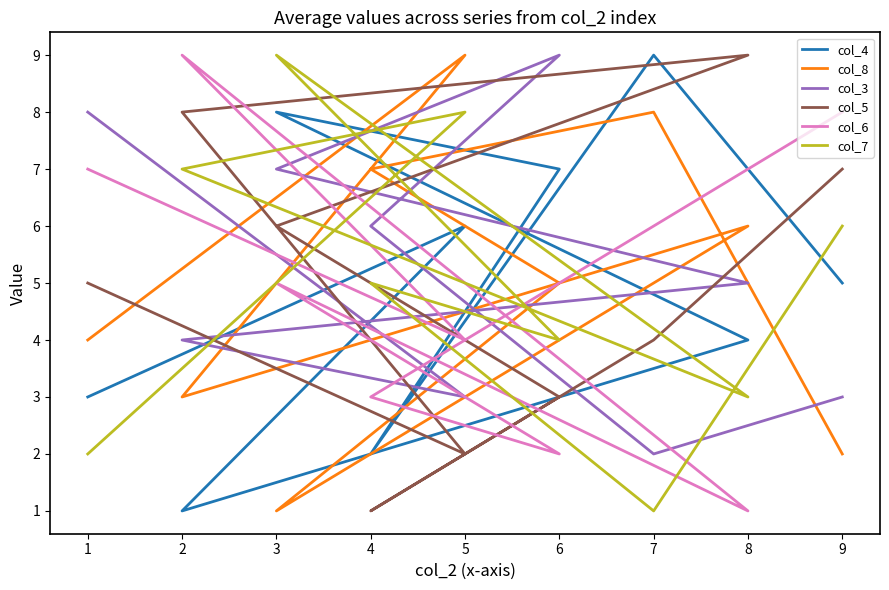

How many categories are shown in the chart?

9